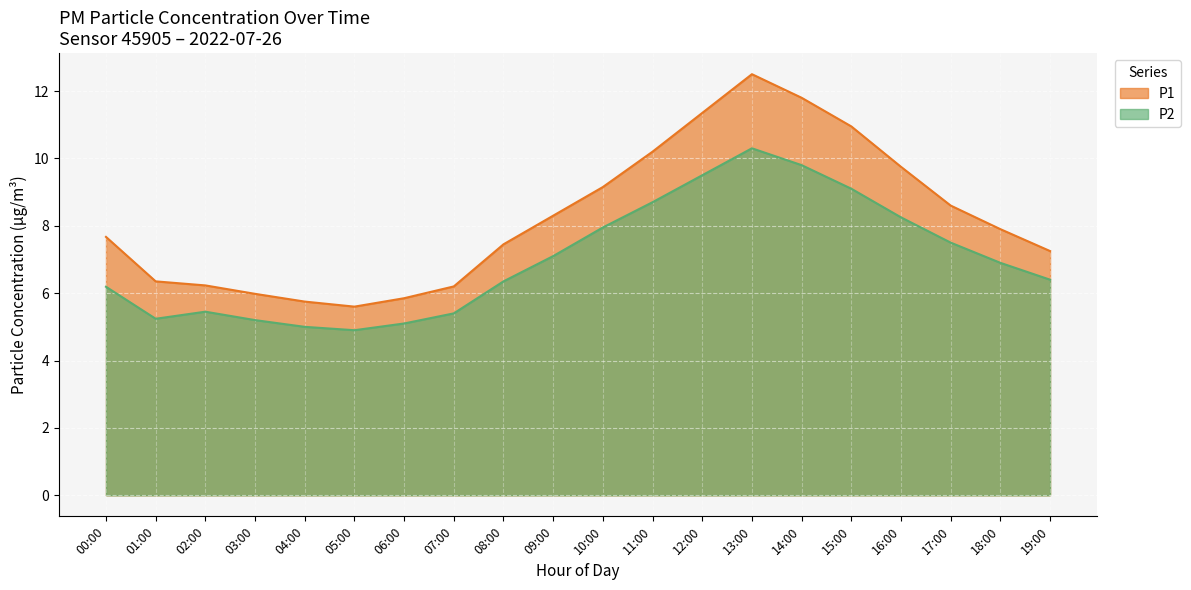

Where does the P2 series first go above 6?

00:00